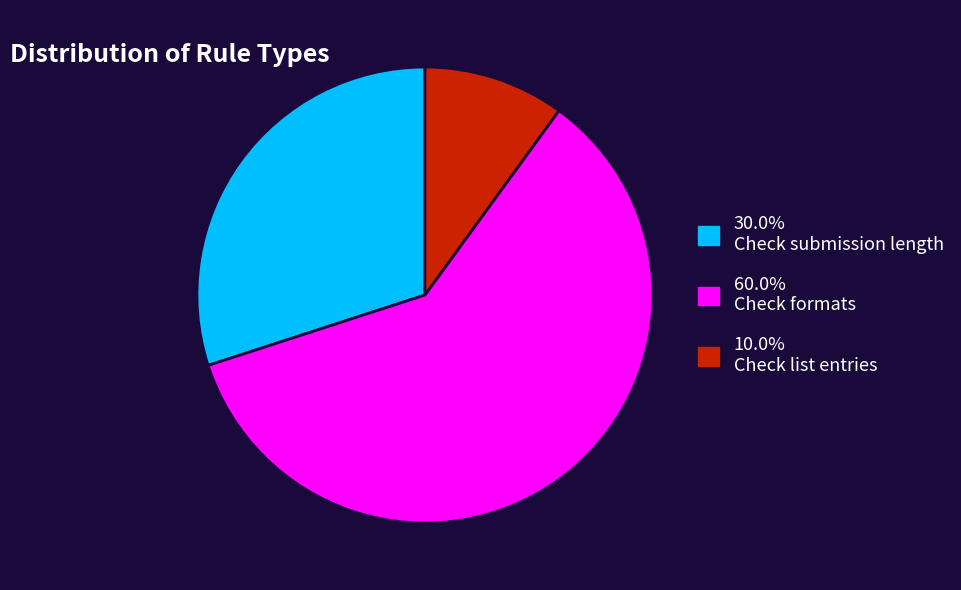

Does any single category account for the majority?

Yes